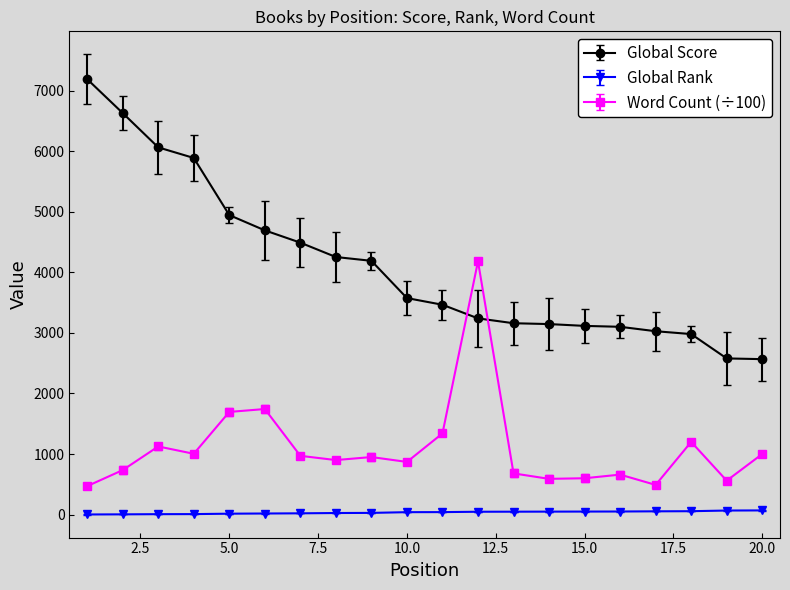

True or false: Word Count (÷100) and Global Rank intersect in this chart.

False